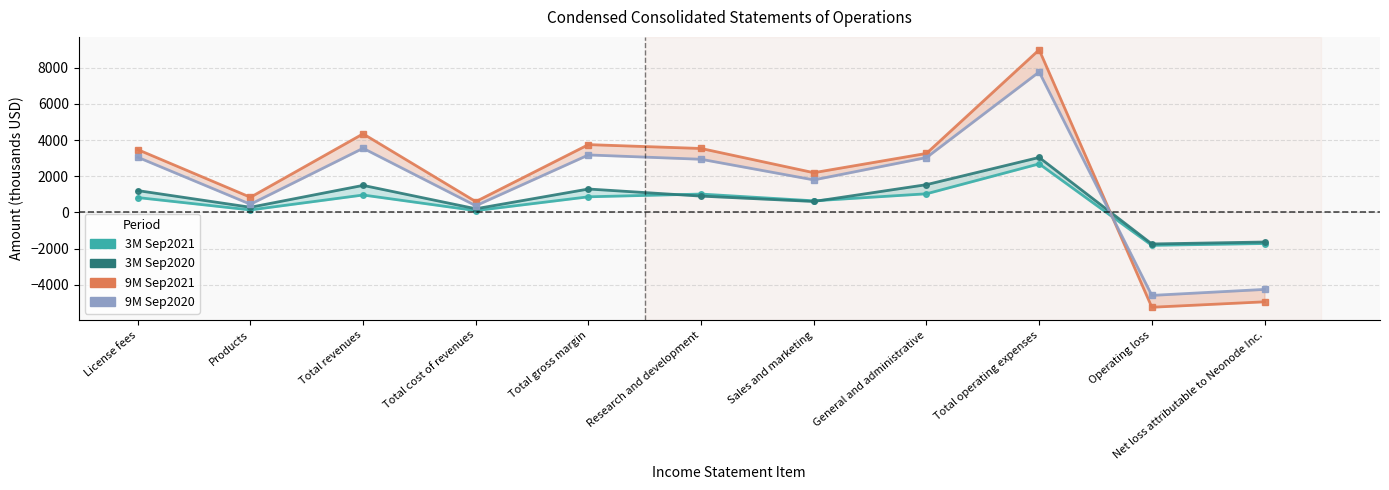

The 3M Sep2021 series shows 894 at Sales and marketing. True or false?

False